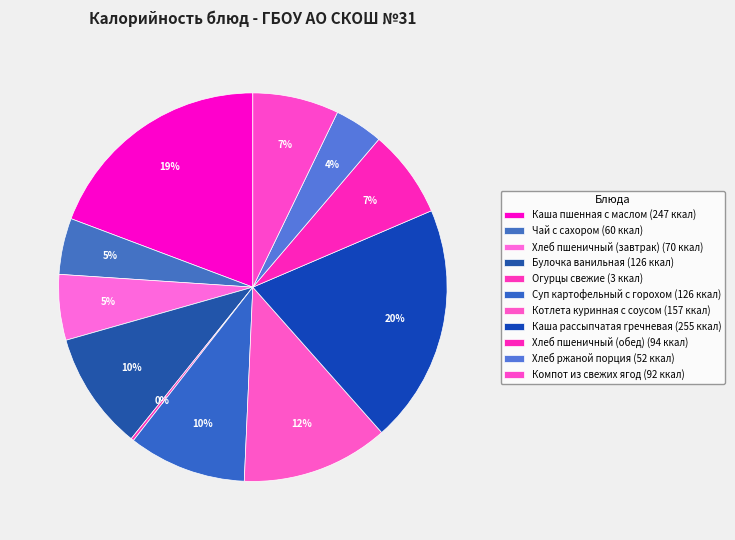

Is the sum of Огурцы свежие and Компот из свежих ягод greater than half?

No